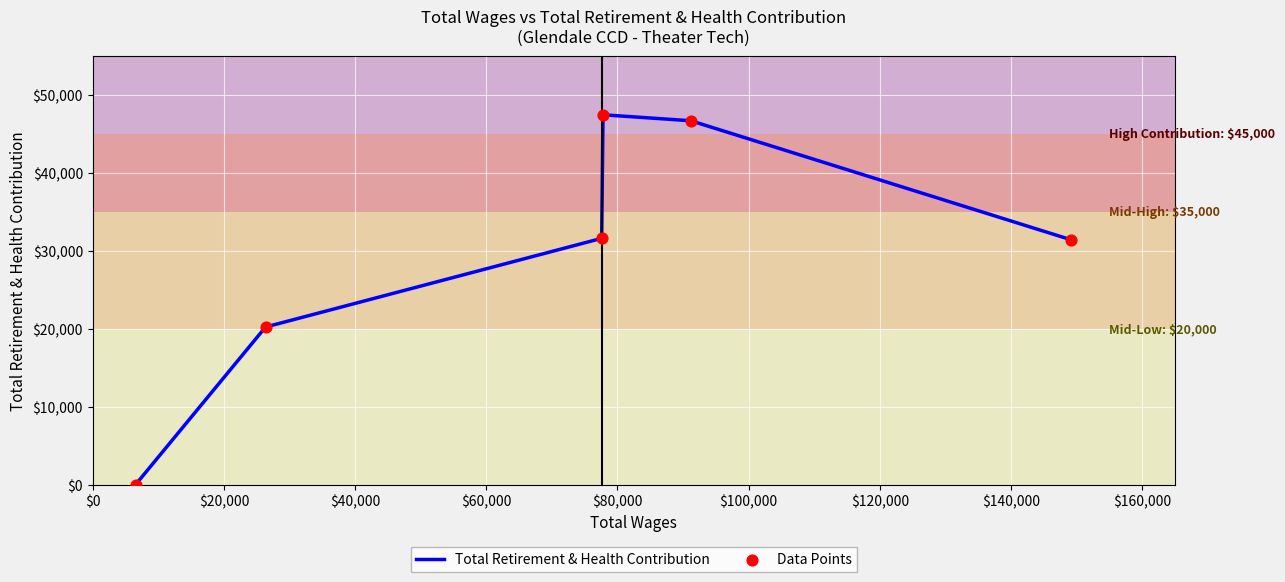

True or false: the data has more than 0 interior local peaks.

True